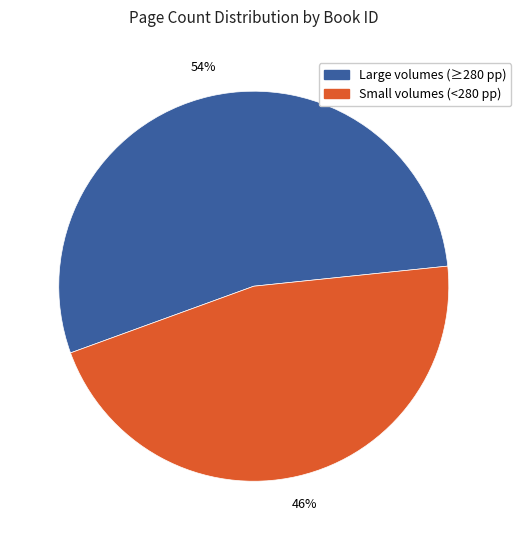

Count the number of slices in the pie.

2